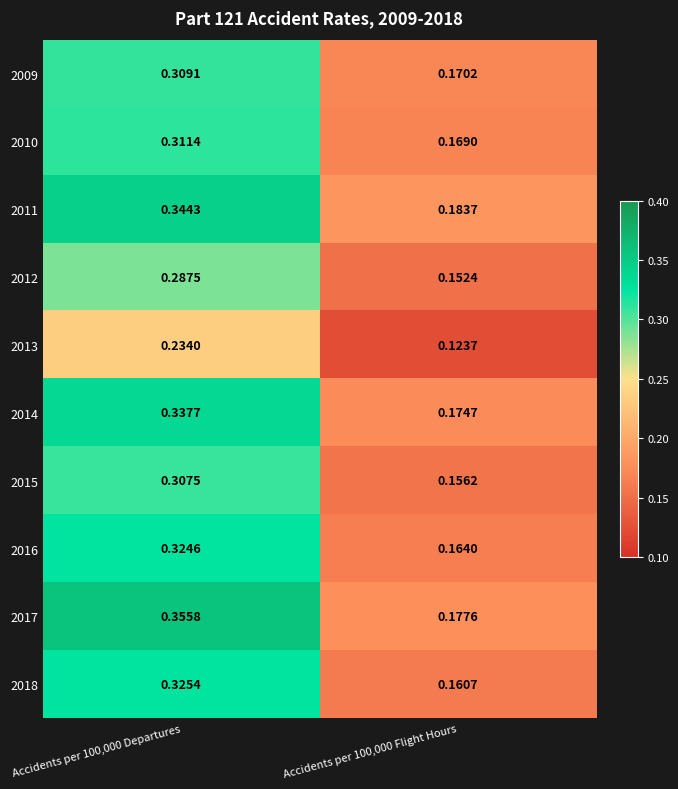

How many categories are shown in the chart?

2